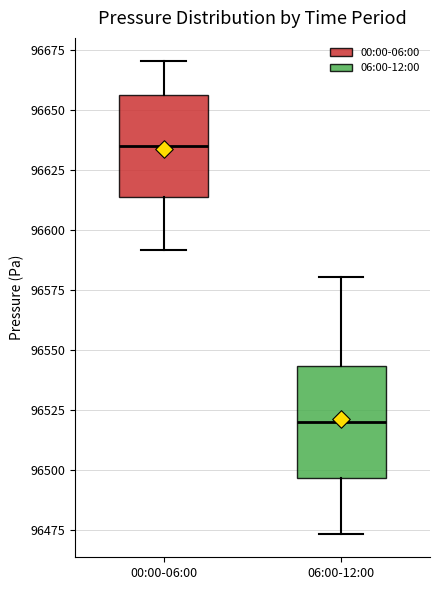

Reading left to right, read every box against the y-axis: the position of its median line, the range the box covers, and the ends of its whiskers. The values are not printed on the chart, so give them approximately, as read against the axis.

00:00-06:00: median 96635, box 96615 to 96655, whiskers 96590 to 96670
06:00-12:00: median 96520, box 96495 to 96545, whiskers 96475 to 96580